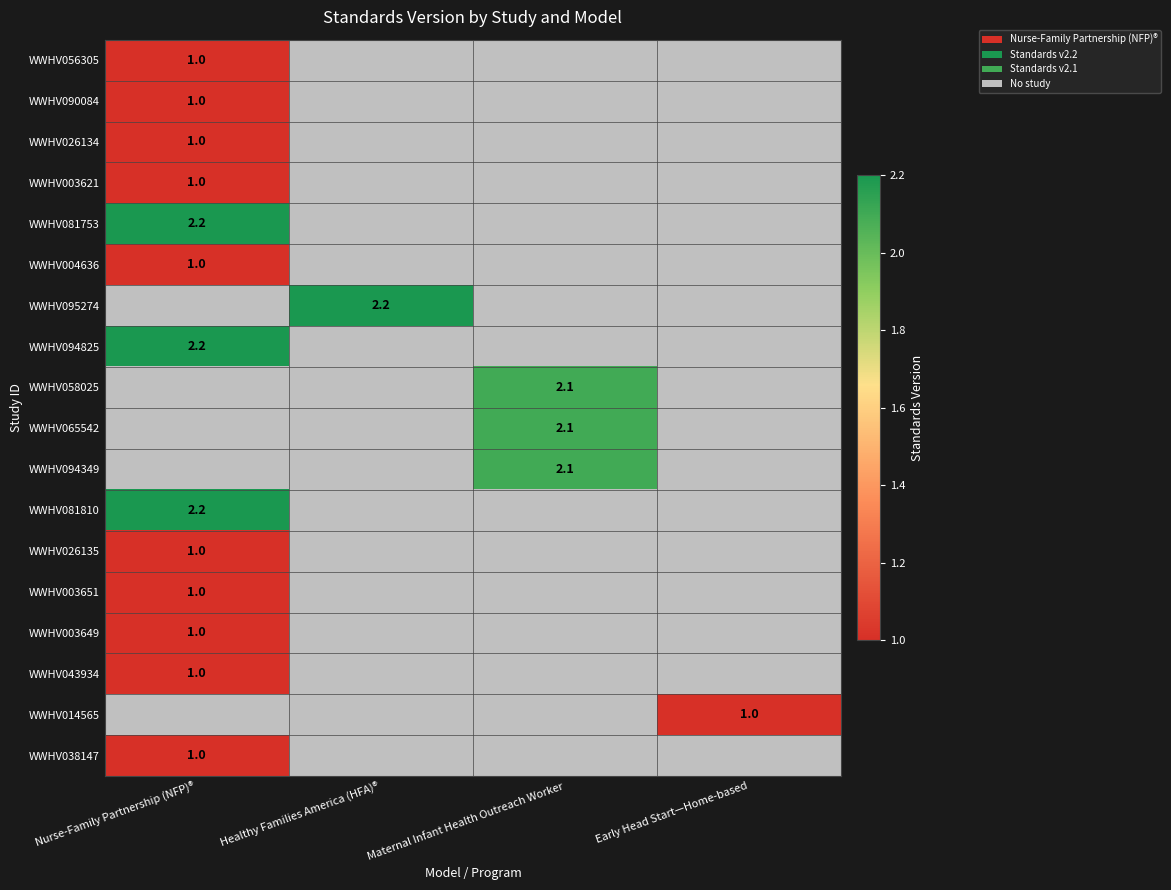

What is the lowest value of the WWHV094825 series?

2.2